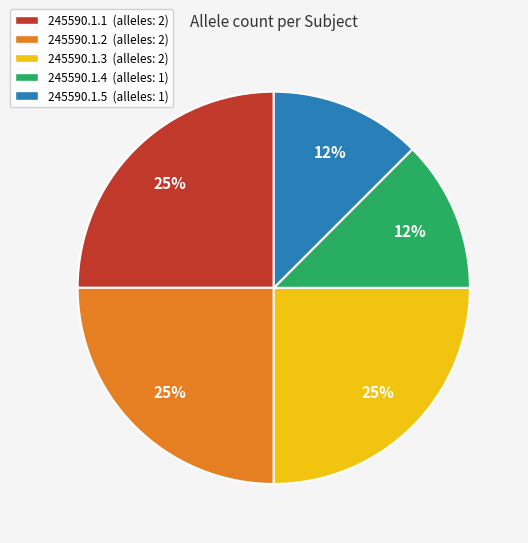

Is it true that 245590.1.4 (alleles: 1) is 12% of the pie?

True